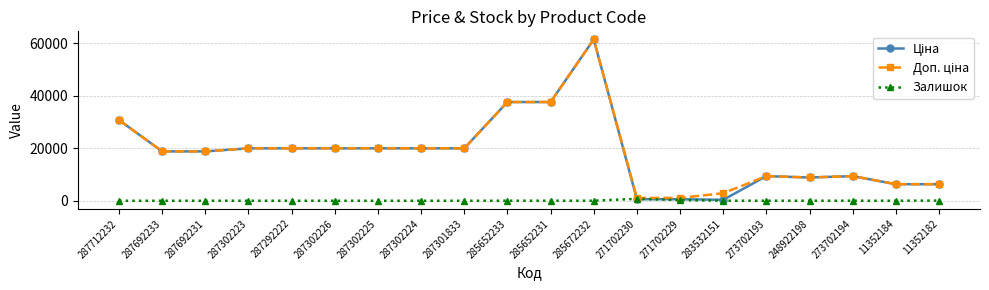

How many series are shown in this chart?

3